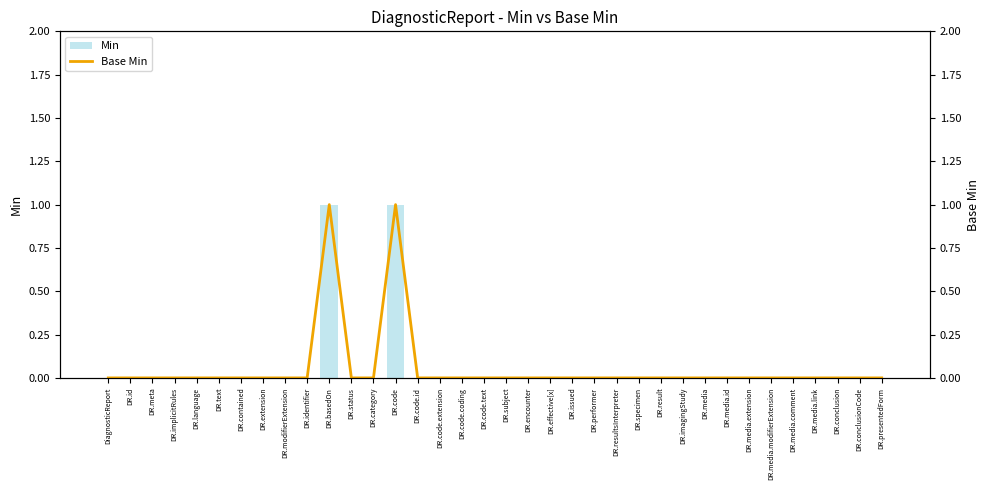

Does the chart contain any negative values?

No